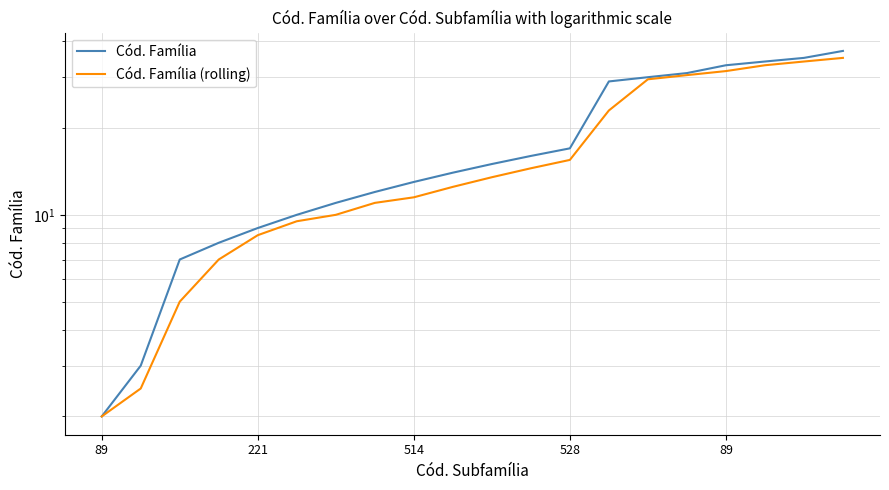

Between 221 and 89, which is larger?

221